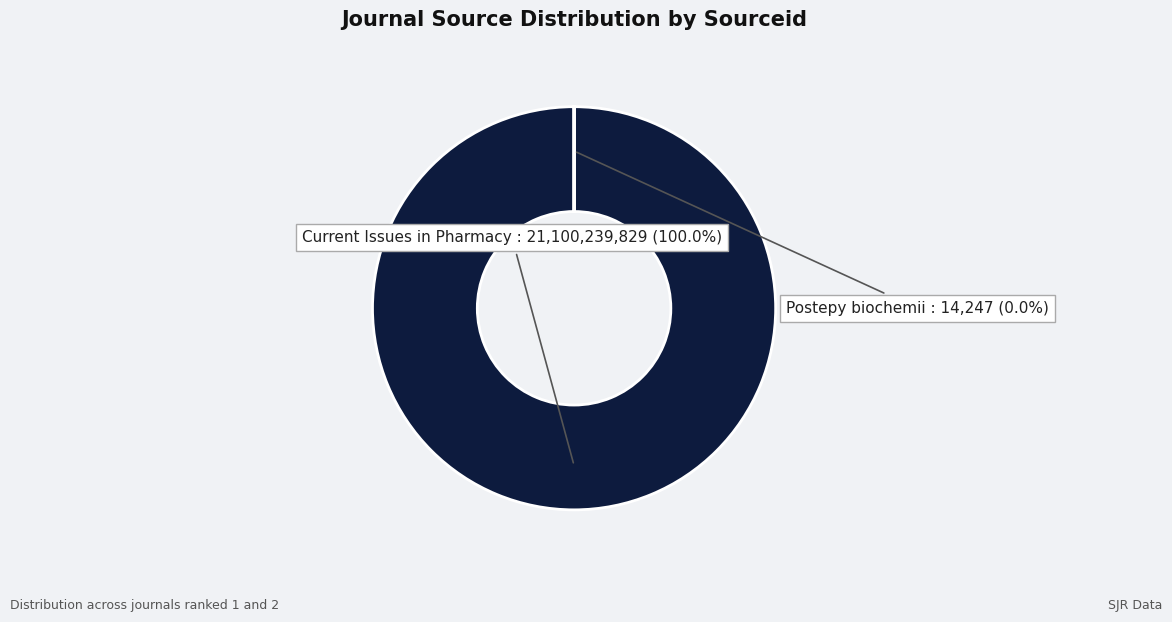

Do Current Issues in Pharmacy and Medical Sciences and Postepy biochemii together represent more than half of the pie?

Yes